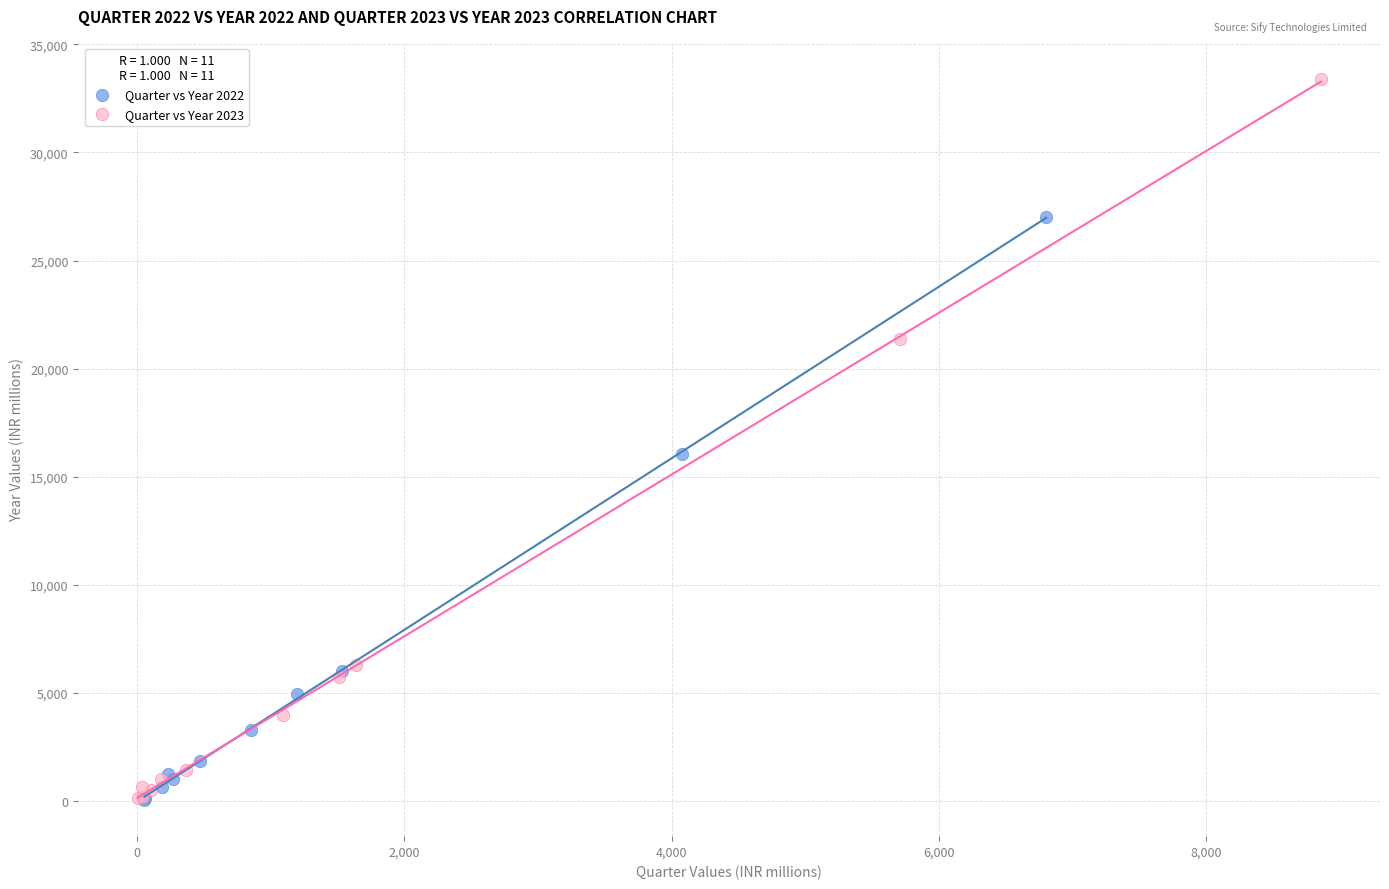

Which series has the widest spread of Y values?

Quarter vs Year 2023